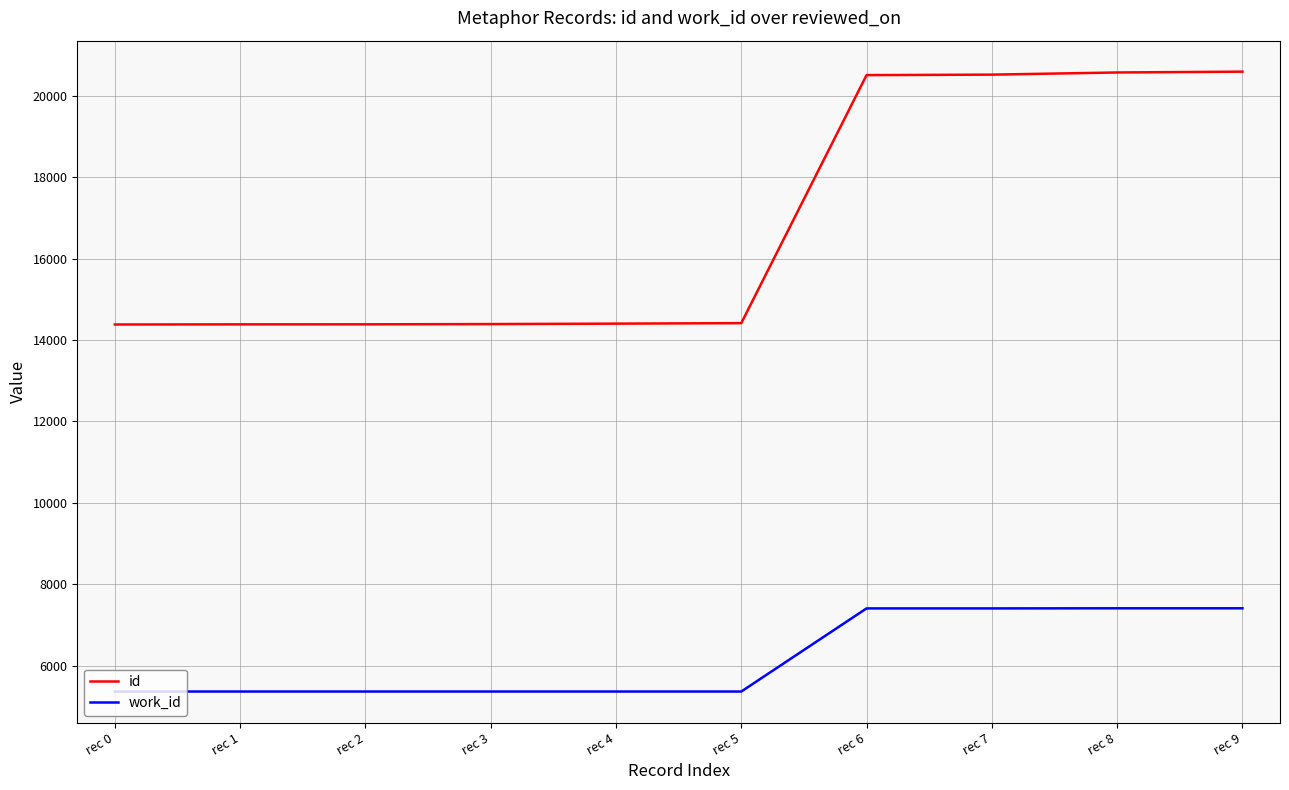

What is the maximum value for id?

20594